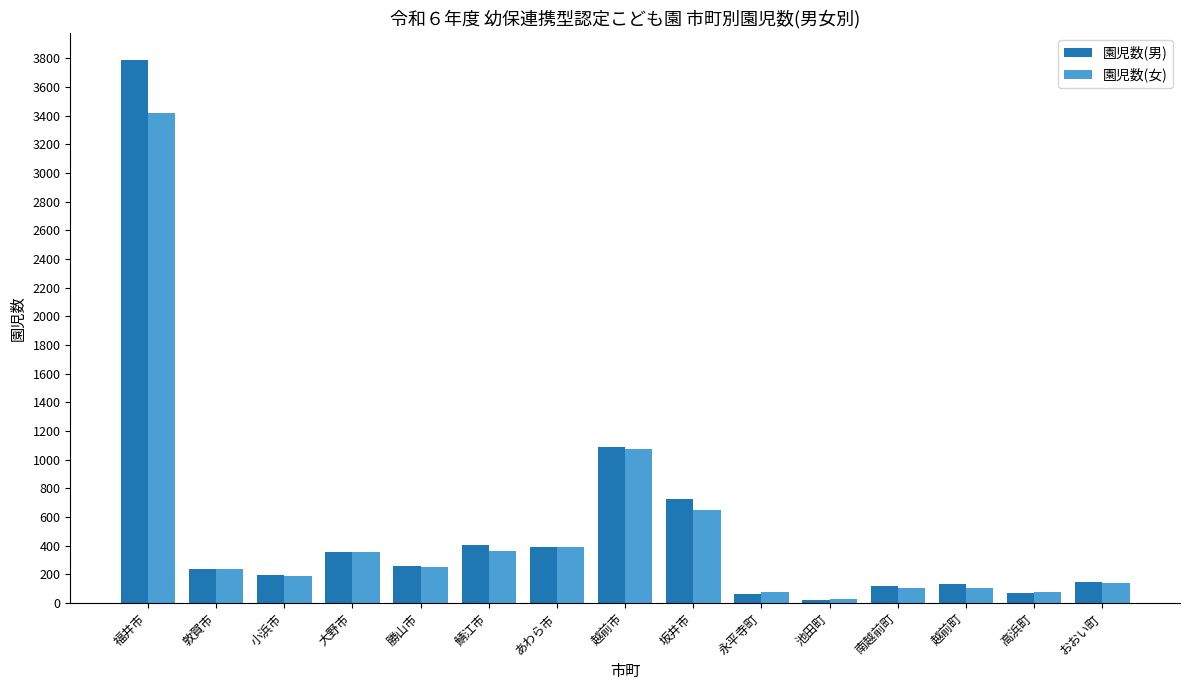

Which category has the highest value in the 園児数(女) series?

福井市